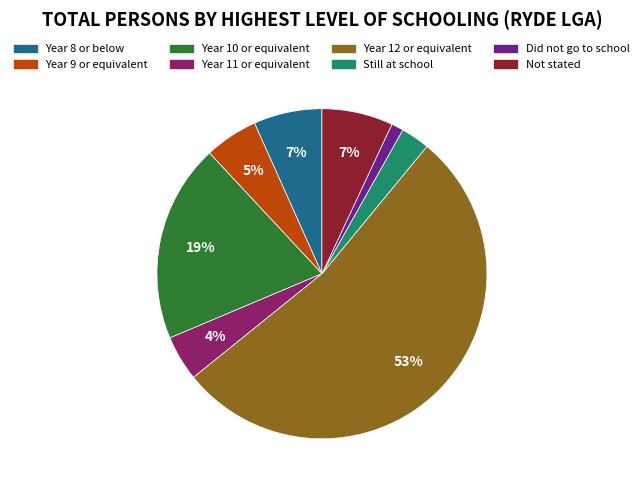

Which category accounts for the majority?

Year 12 or equivalent